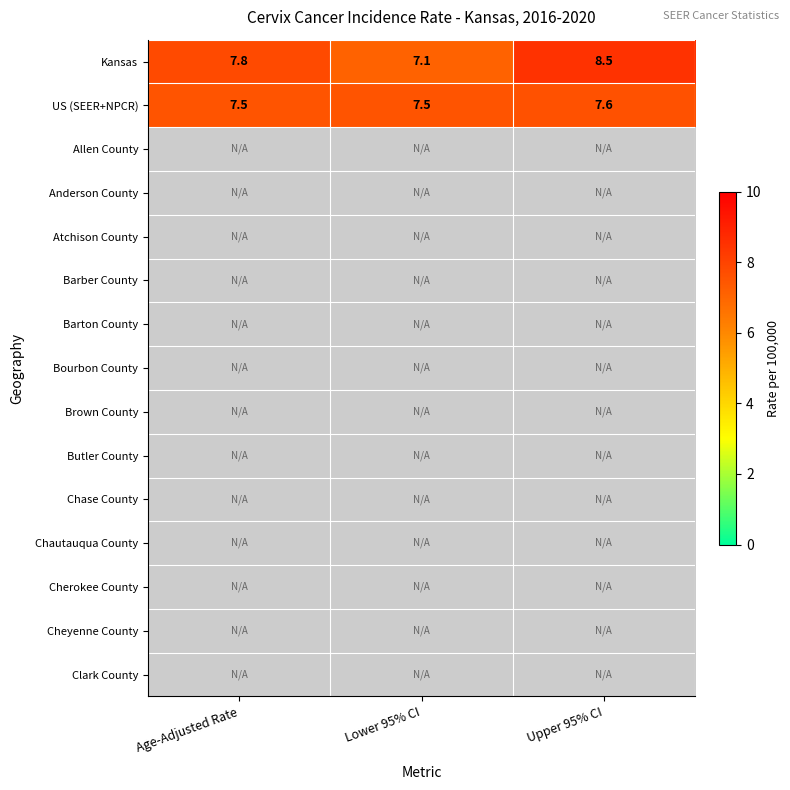

What value does the US (SEER+NPCR) series have at Upper 95% CI?

7.6